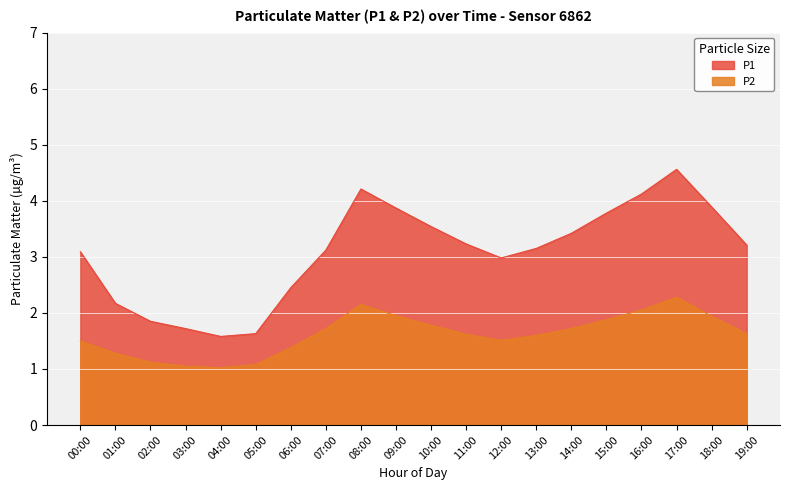

Which series has the largest range (max minus min)?

P1